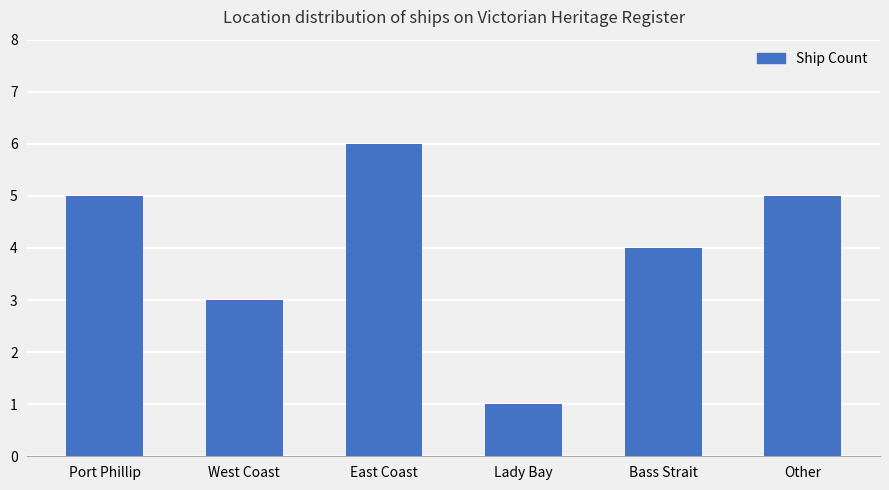

What value does the data have at East Coast?

6